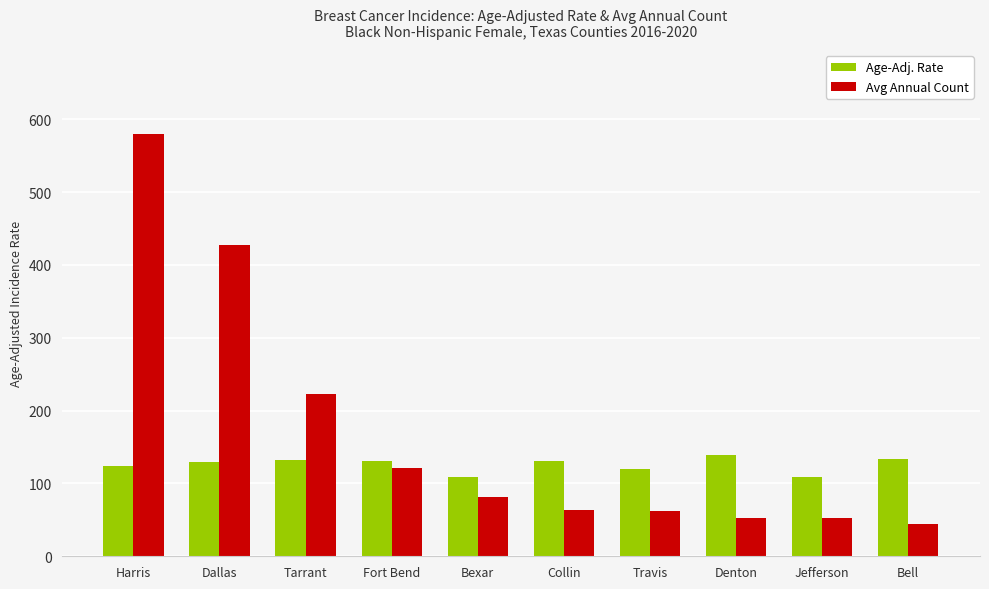

What is the label of the 8th bar from the right?

Tarrant